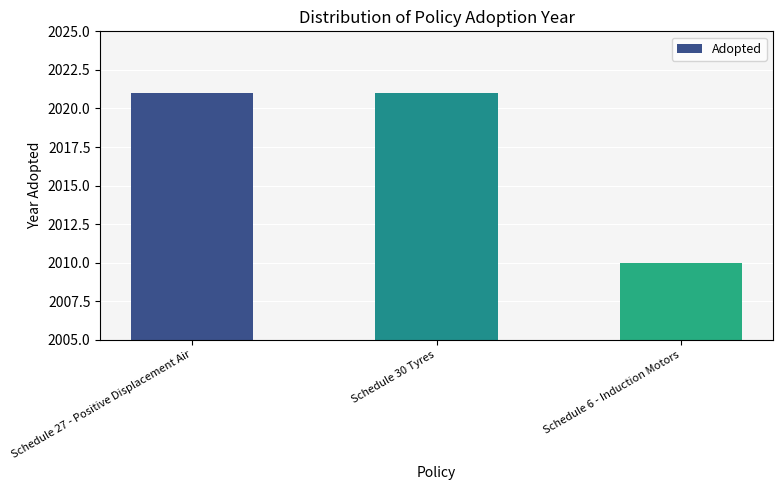

Does the chart contain stacked bars?

No